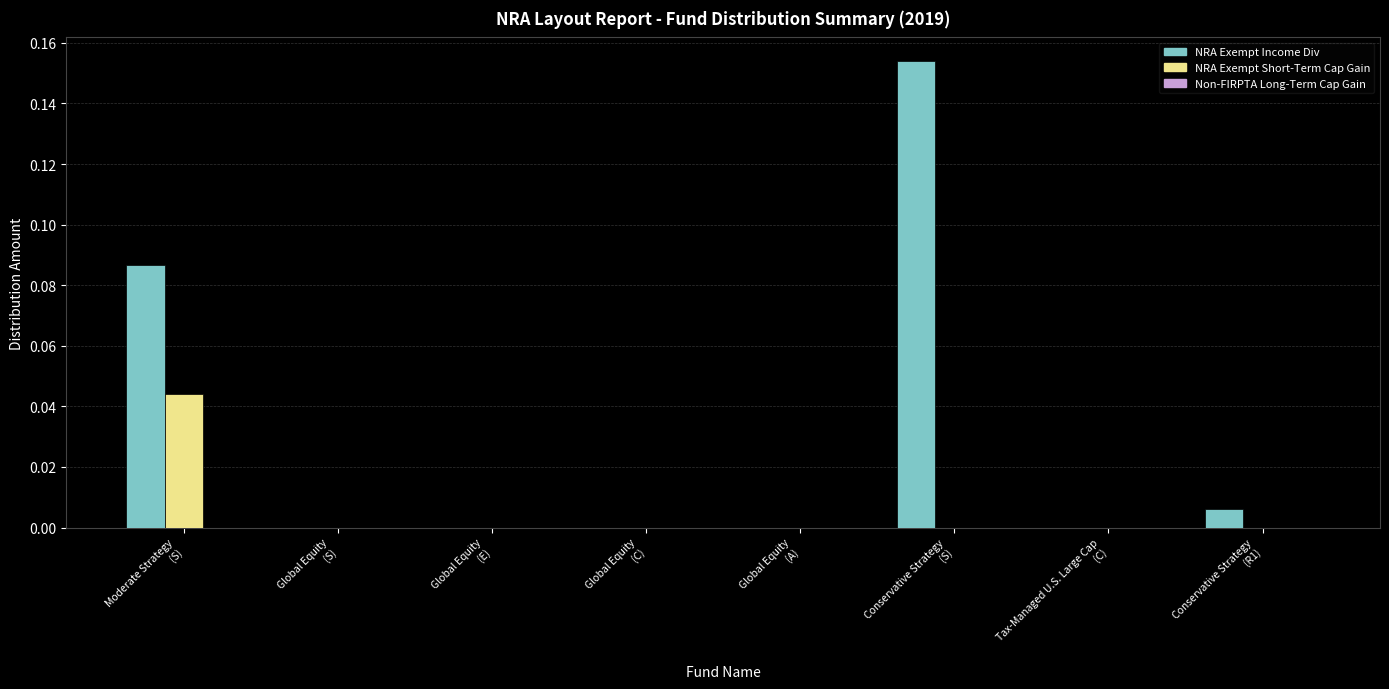

Which series has the largest total across all categories?

NRA Exempt Income Div